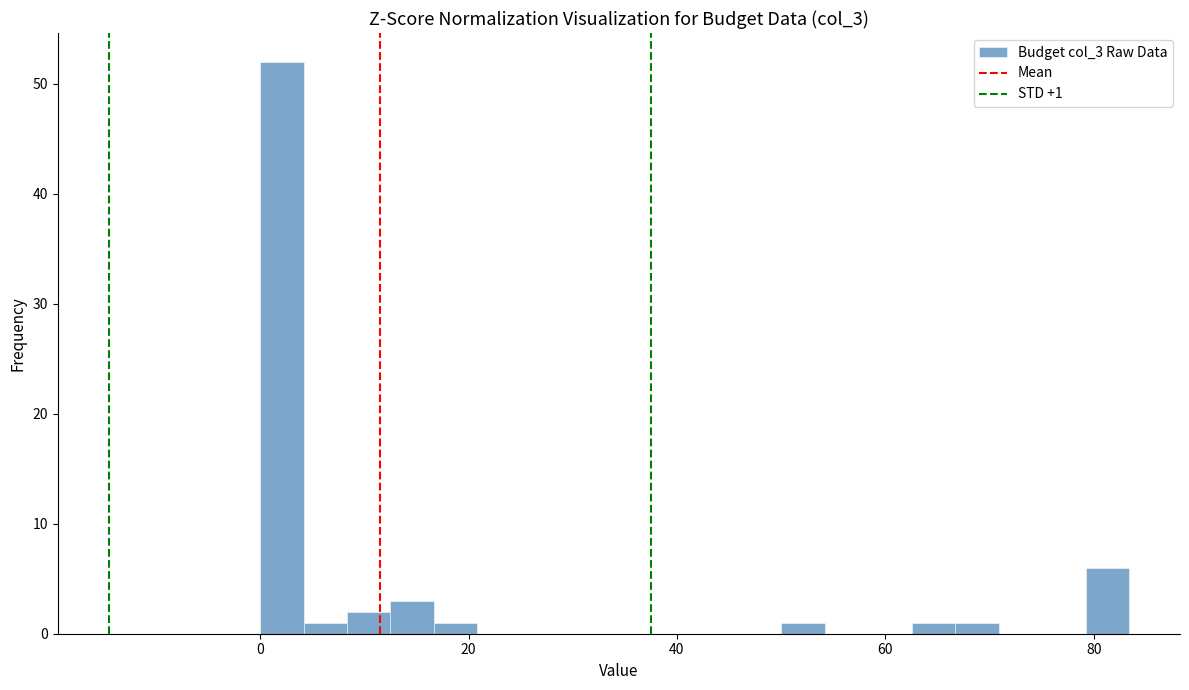

Around what value on the x-axis is the tallest bar? Give the approximate position of its centre, as read against the axis.

2